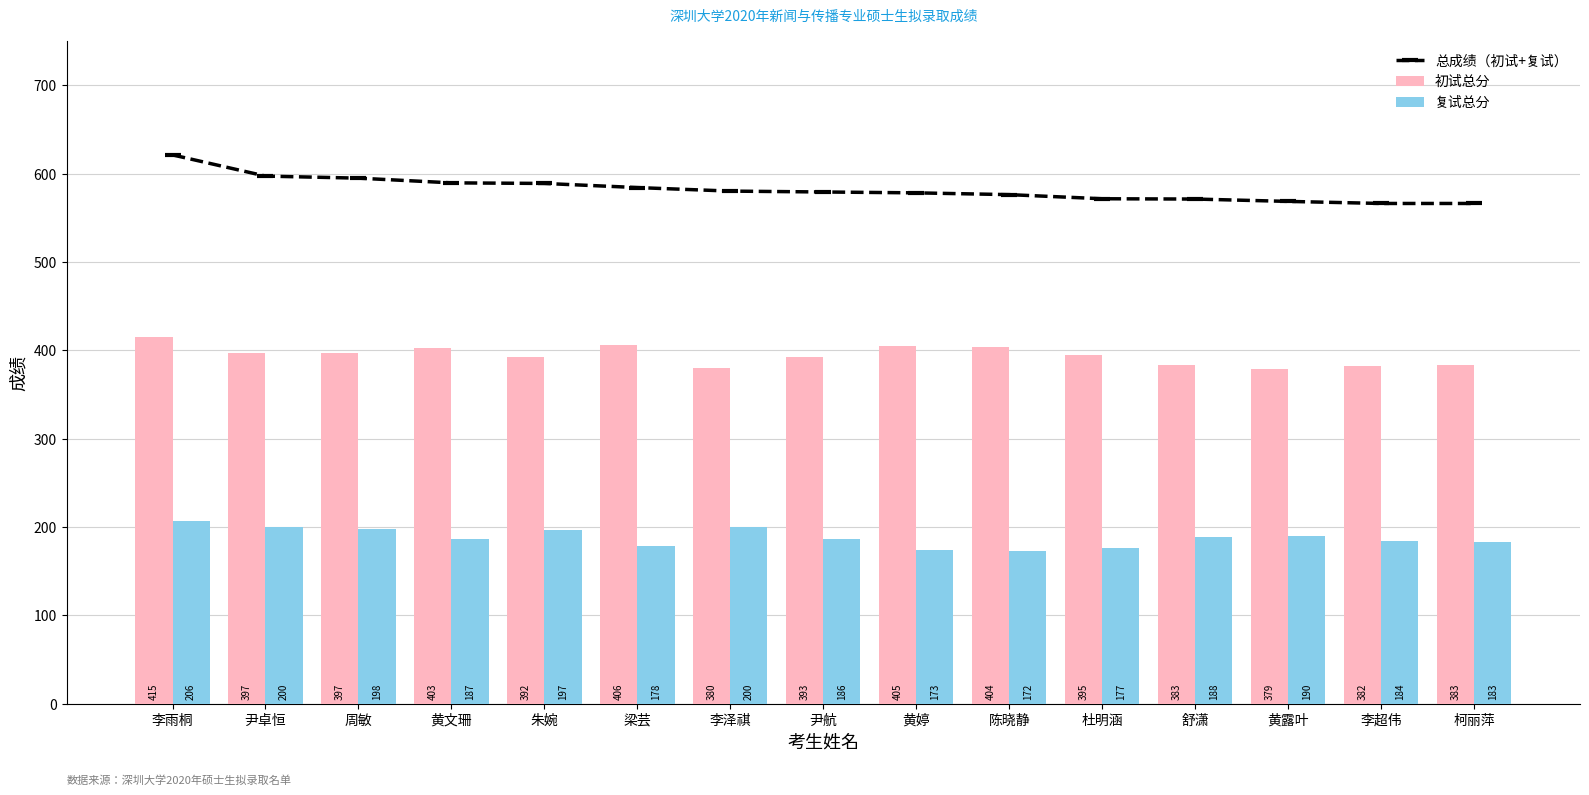

At how many categories does at least one series exceed 266?

15